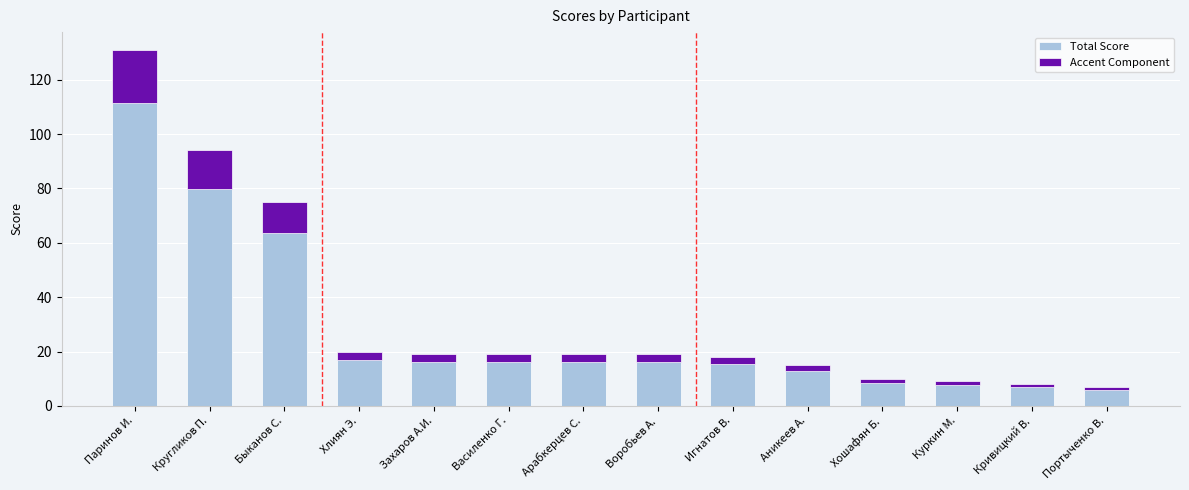

What is the difference between the Accent Component values at Воробьев А. and Быканов С.?

8.4